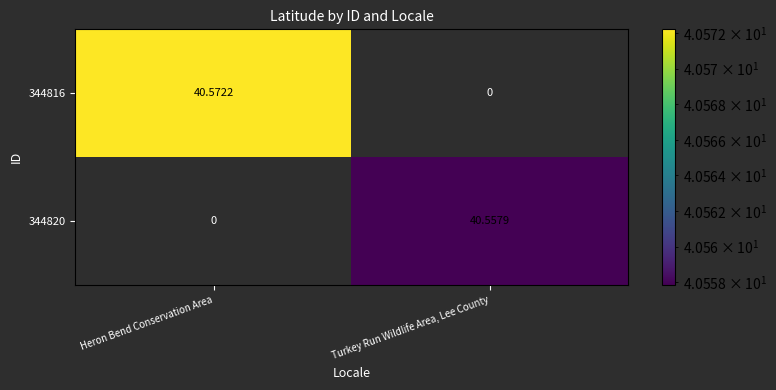

How many positive values does the 344816 series have?

1